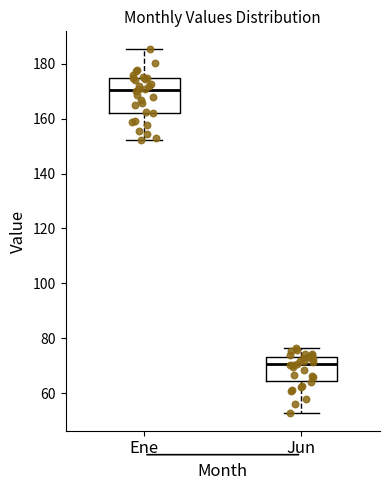

Which box's median line is the highest?

Ene